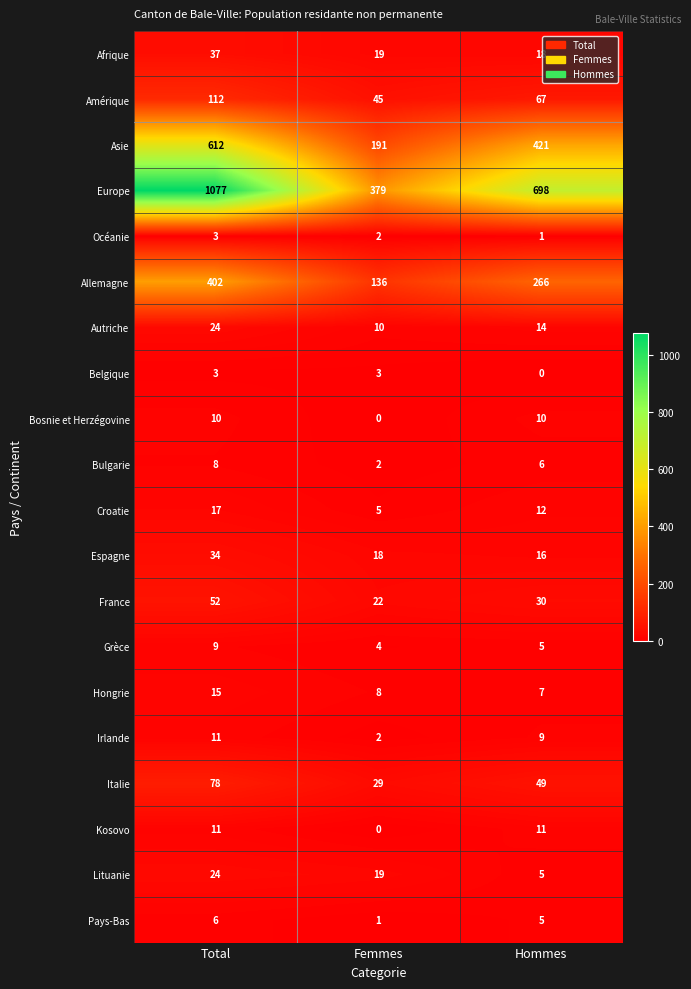

The Allemagne series shows 266 at Hommes. True or false?

True